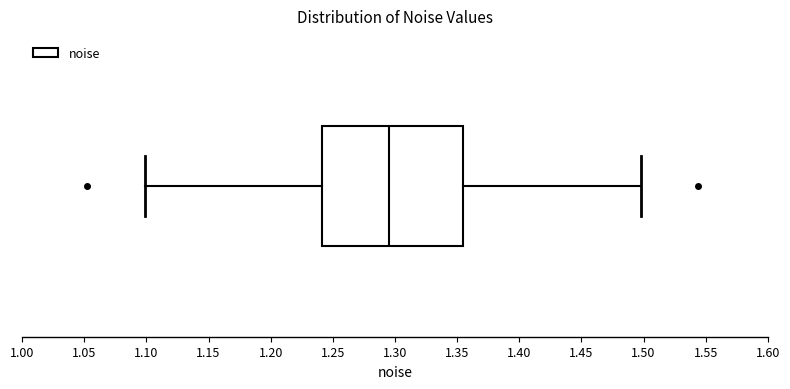

Where is the right edge of the box on the x-axis? The values are not printed on the chart, so give them approximately, as read against the axis.

1.355